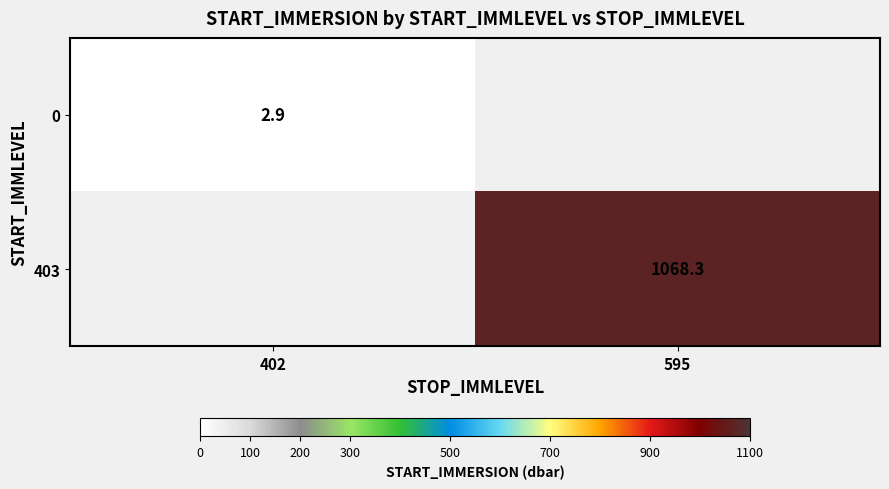

What is the smallest value displayed?

2.9